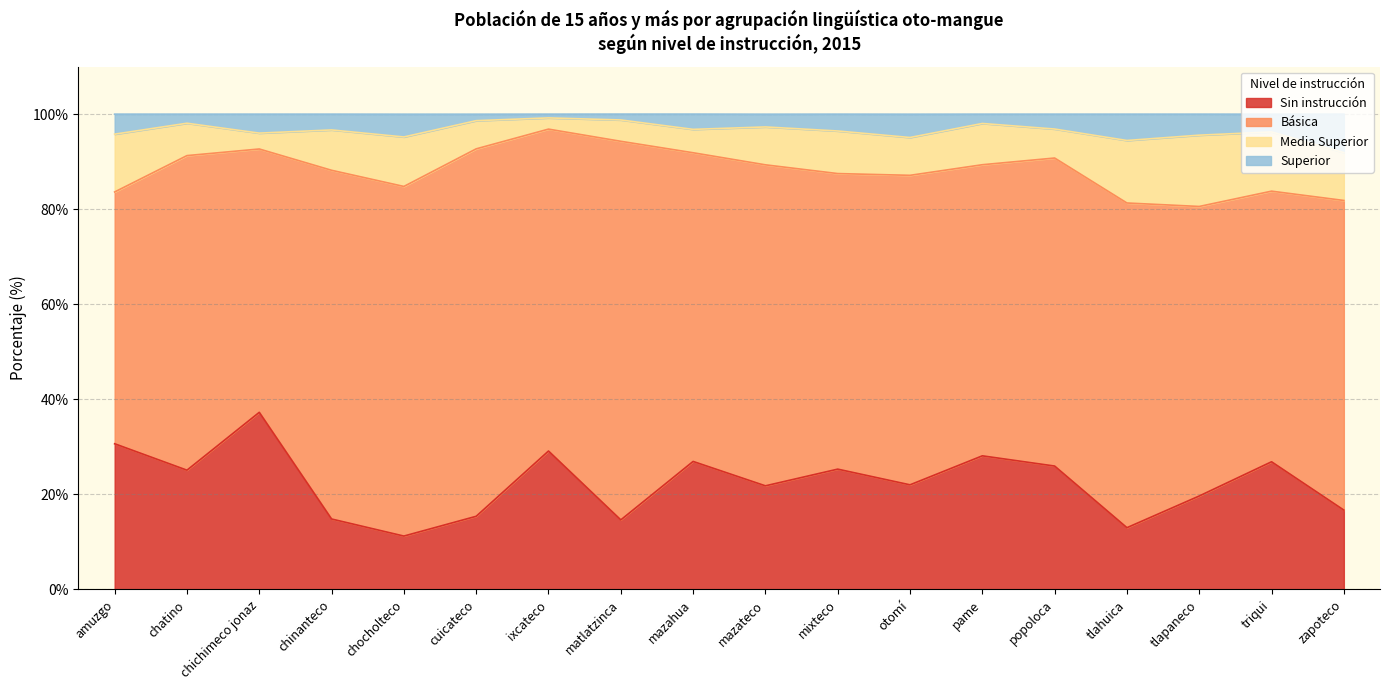

What is the approximate value of Sin instrucción at mixteco?

25.3